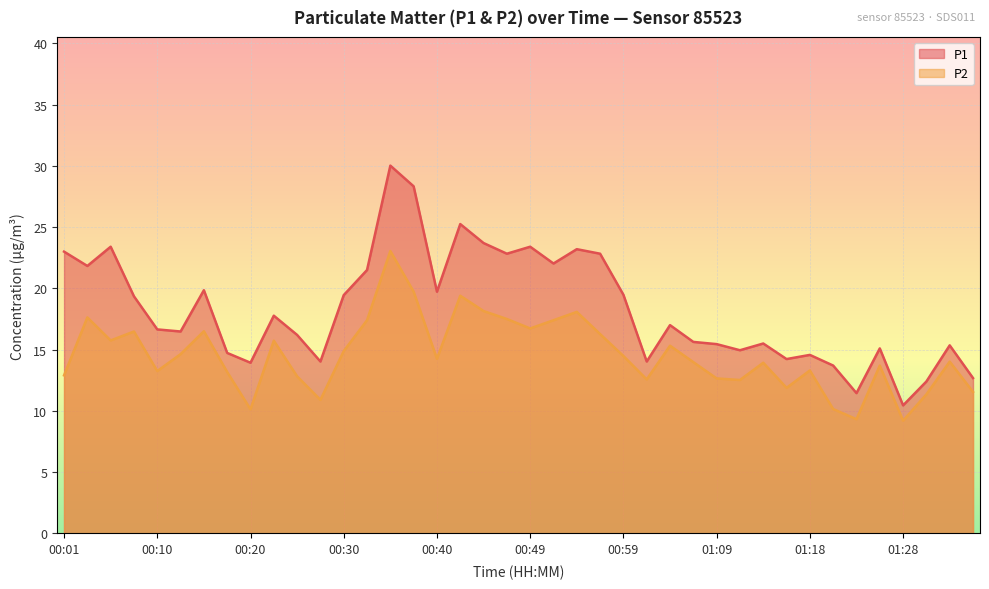

What is the label of the 29th point from the left?

01:09